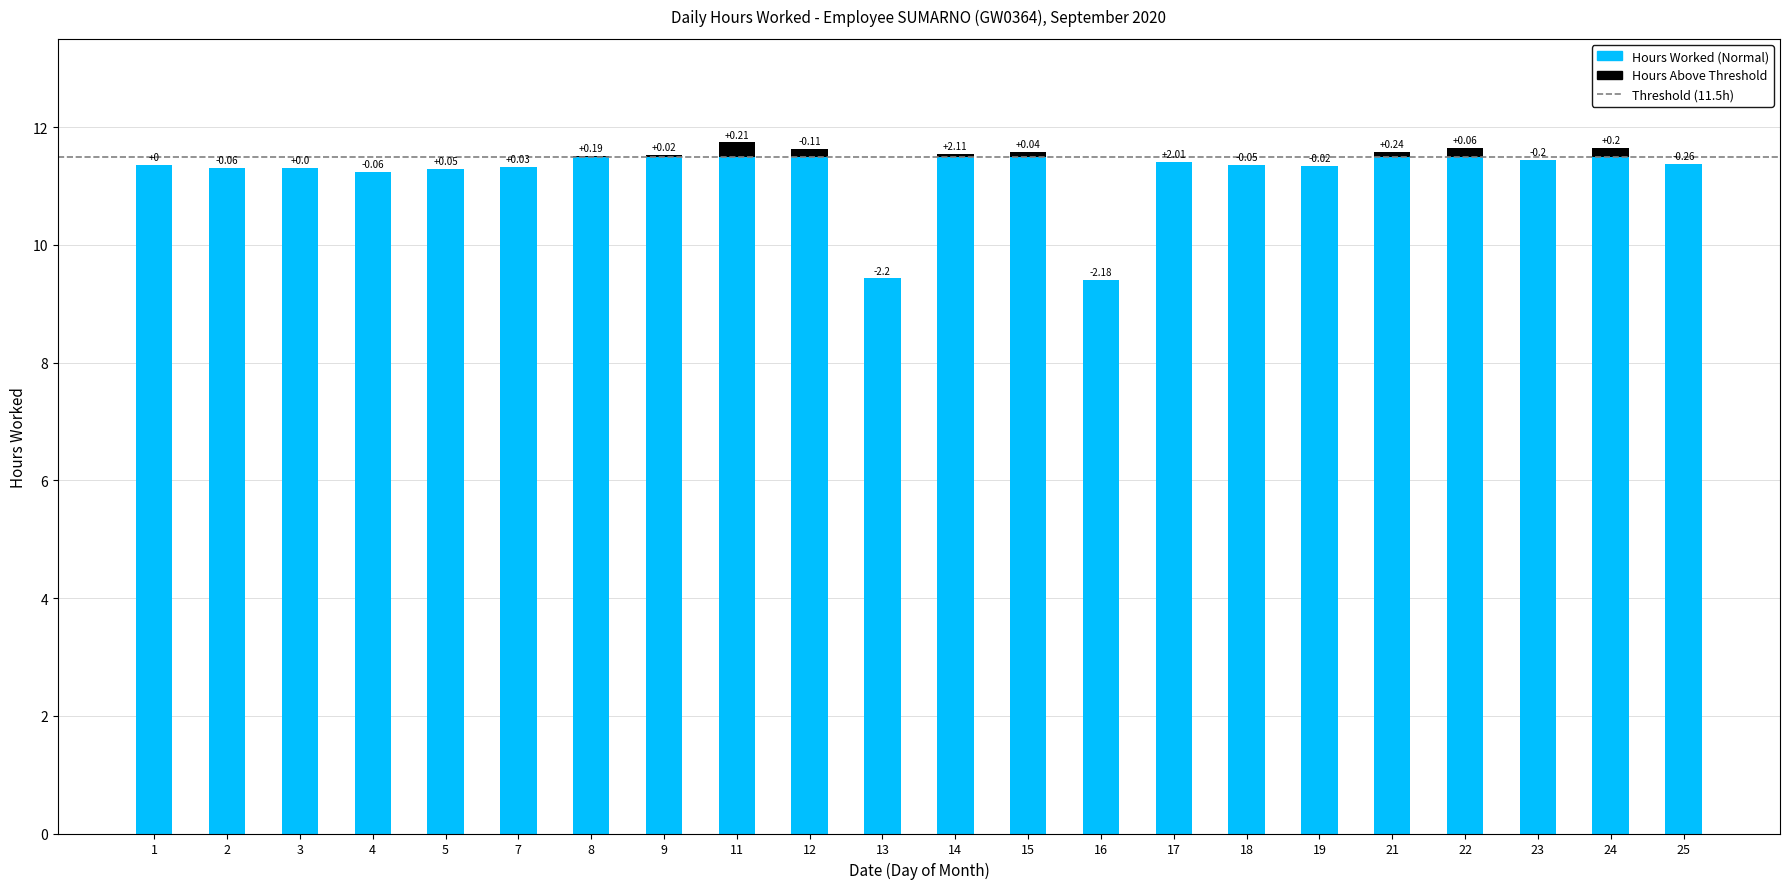

At which category is the sum across all series the highest?

11